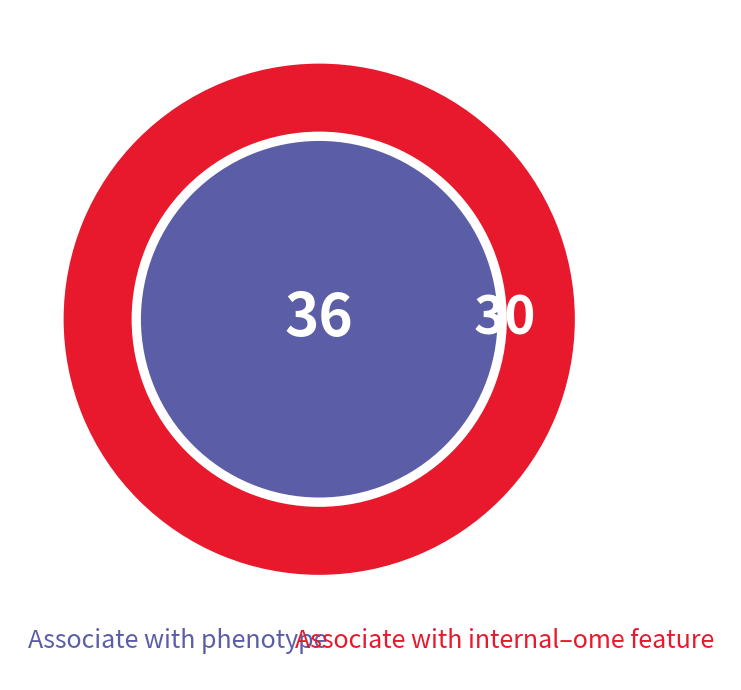

Rank the categories by value from highest to lowest.

Associate with internal–ome feature